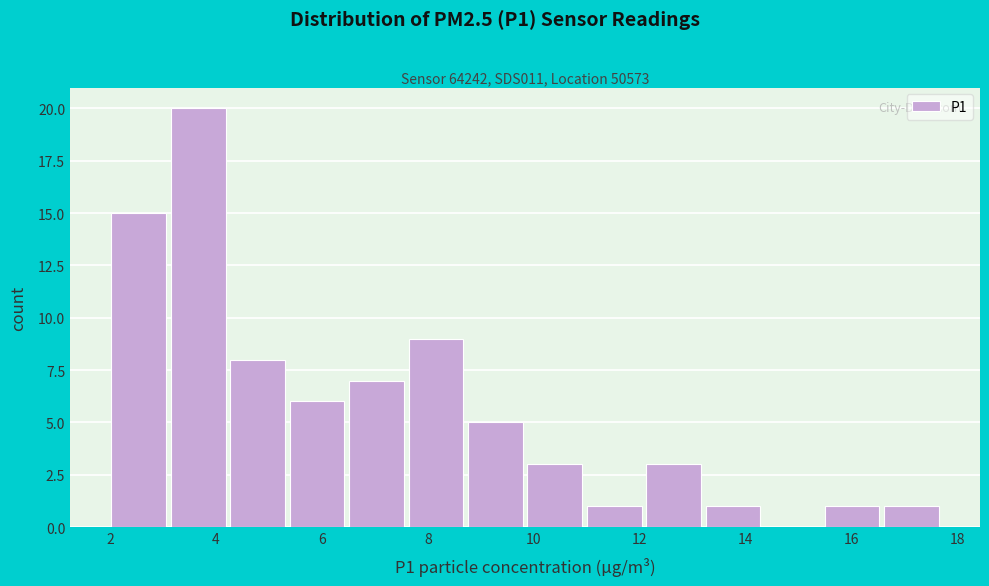

How tall is the bar that spans 16.6 to 17.8 on the x-axis? Neither the bar edges nor the heights are printed on the chart, so give them approximately, as read against the axes.

1